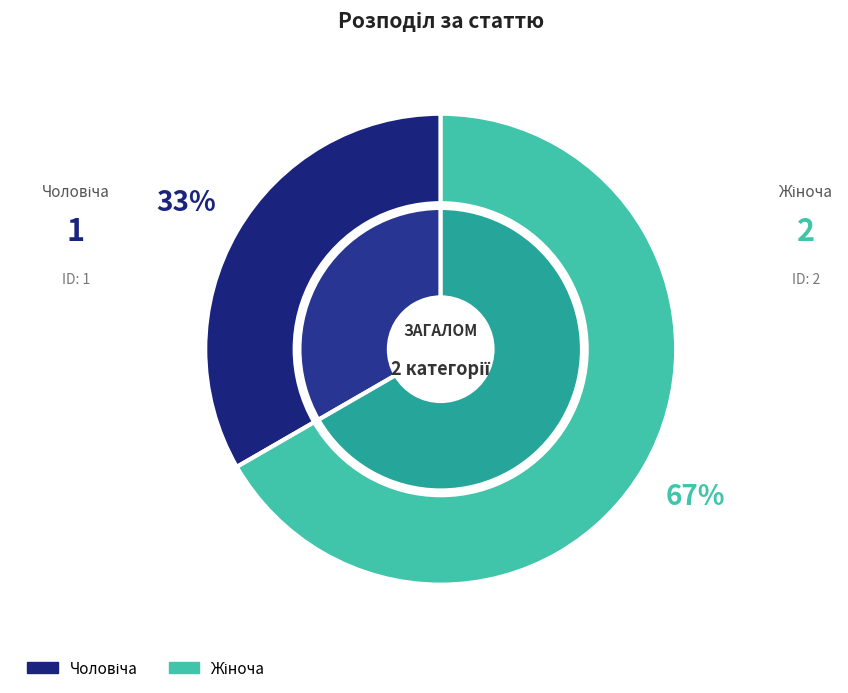

How much of the chart is everything except Жіноча?

33.3%